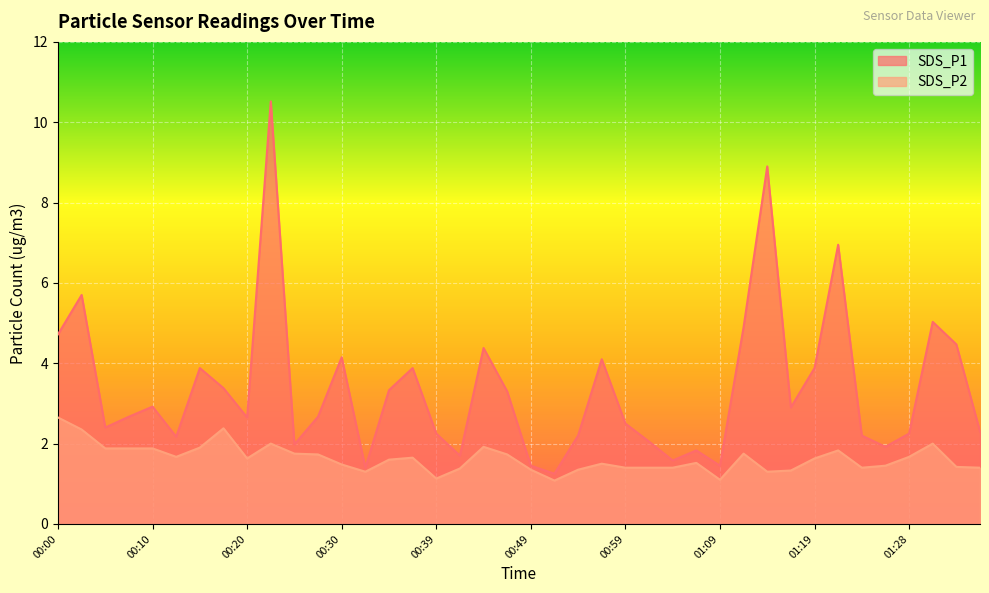

What is the label of the 39th point from the right?

00:03